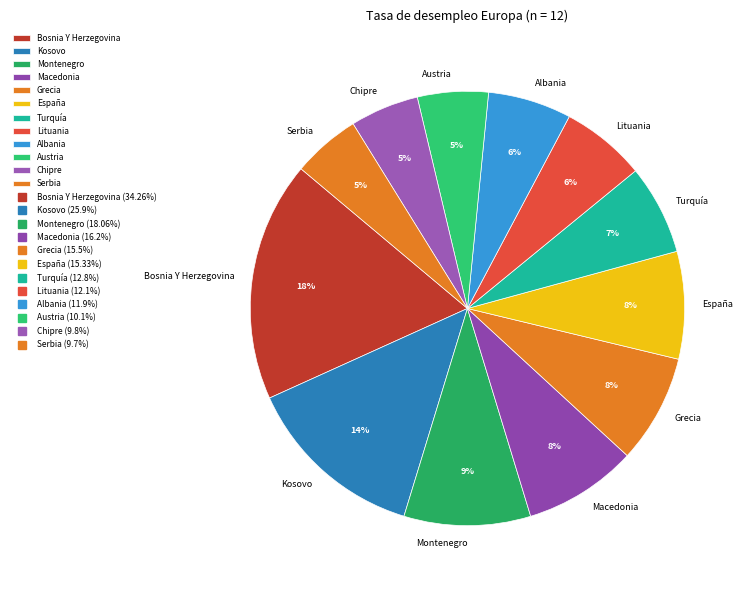

Does Lituania represent more than half of the total?

No